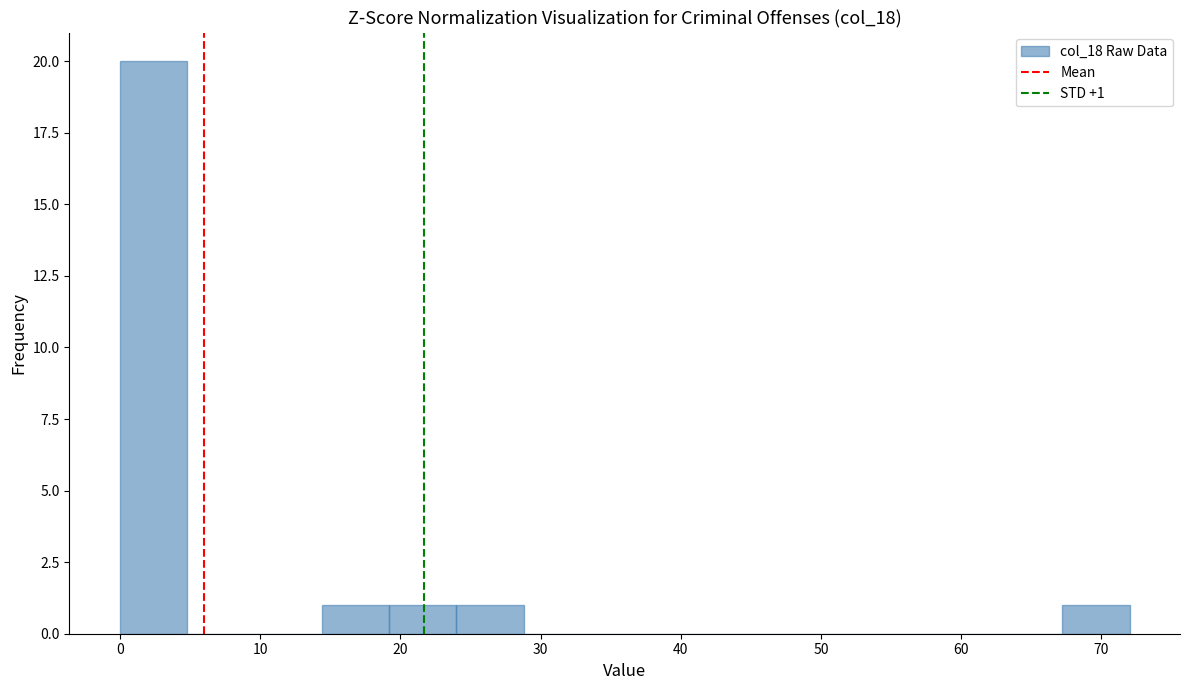

Which range on the x-axis has the tallest bar?

0.0 to 4.8